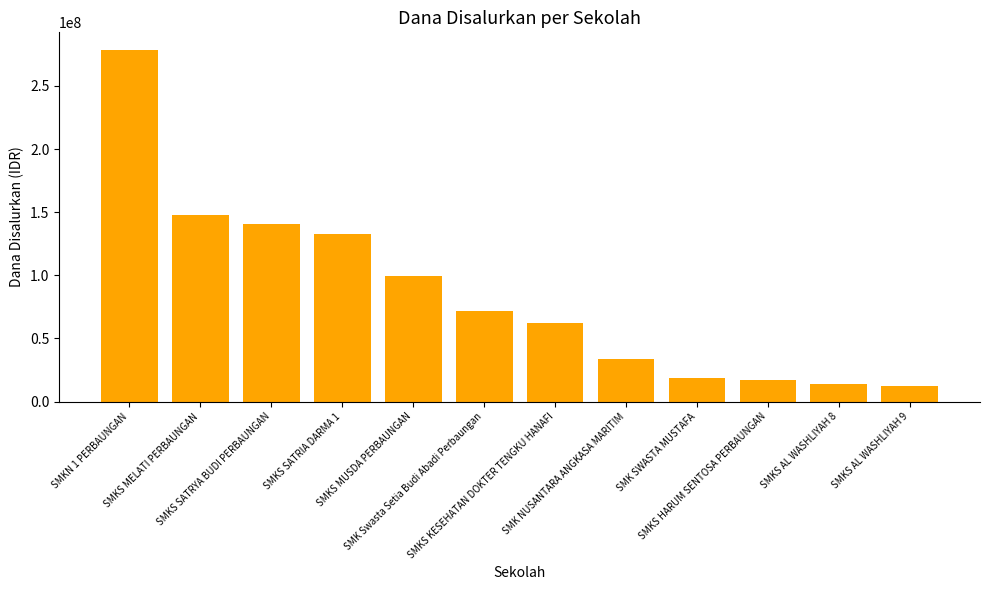

How many distinct data groups are displayed?

1